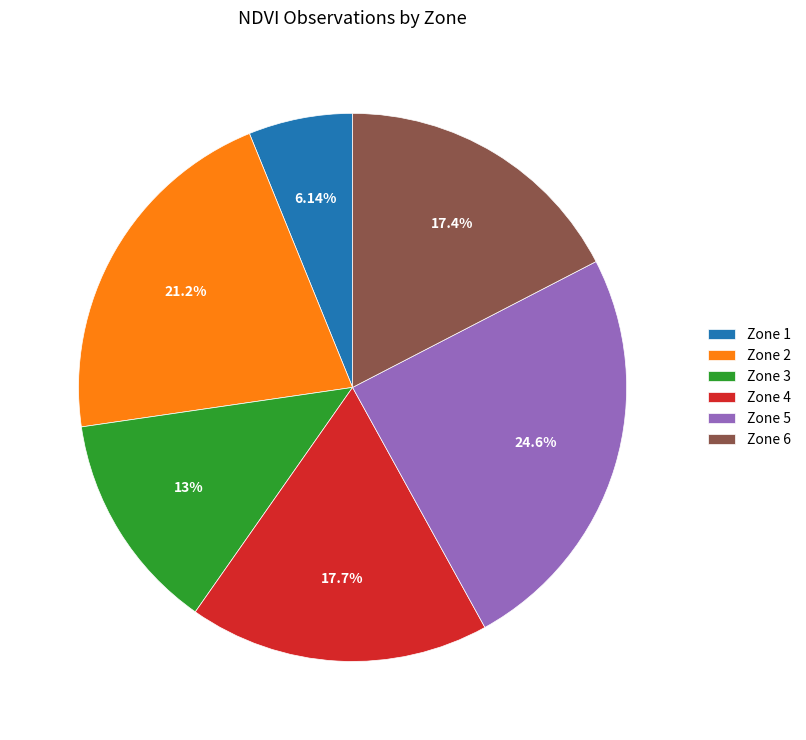

What percentage is NOT represented by Zone 5?

75.4%